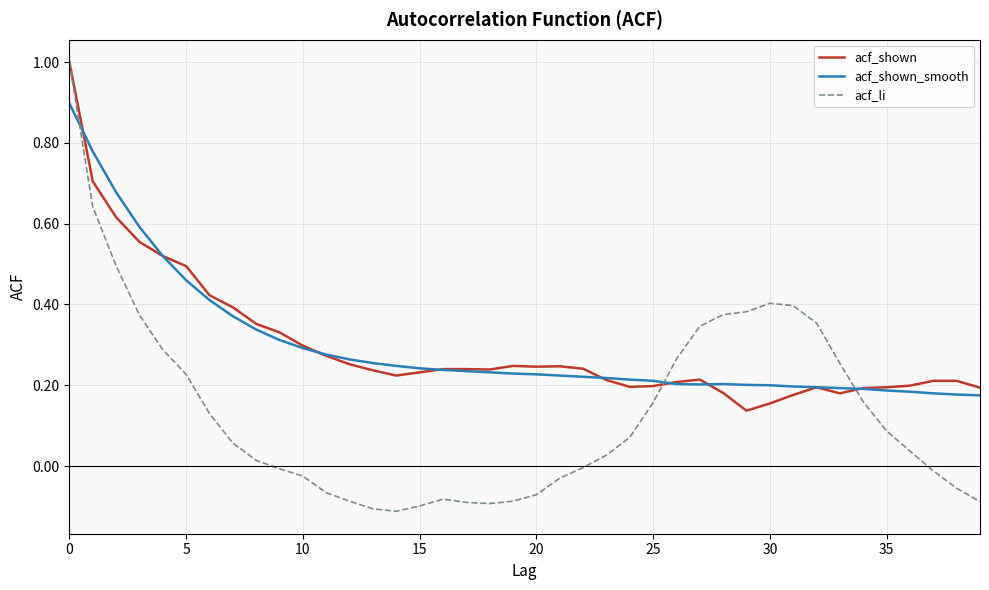

Does the chart have visible grid lines?

Yes